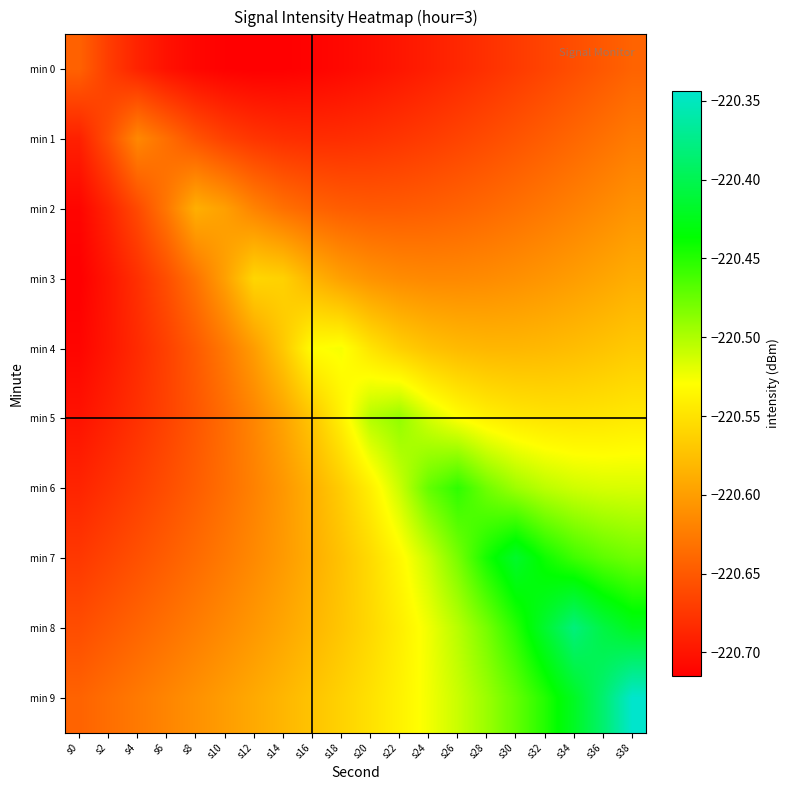

Which series has the largest range (max minus min)?

min 9